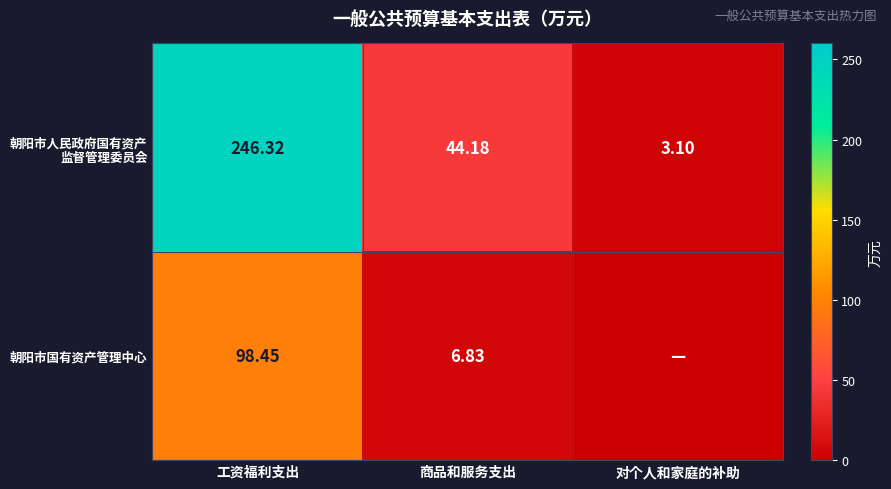

Is it true that 朝阳市人民政府国有资产 监督管理委员会 equals 246.3 at 工资福利支出?

True